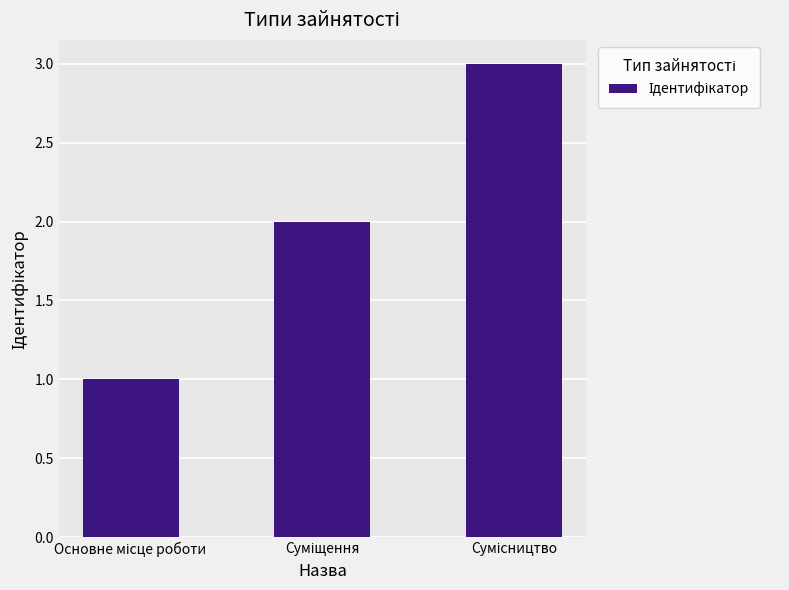

What is the maximum value shown in the chart?

3